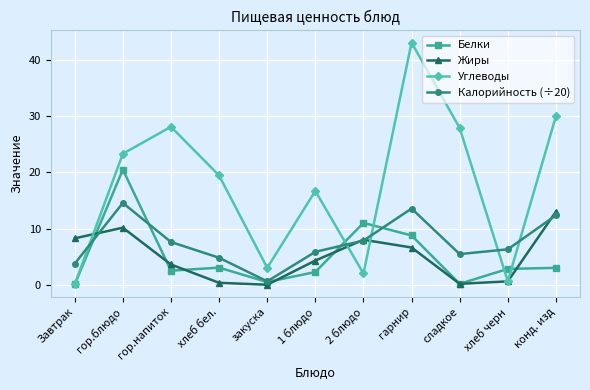

What is the difference between the Углеводы values at конд. изд and хлеб черн?

29.4